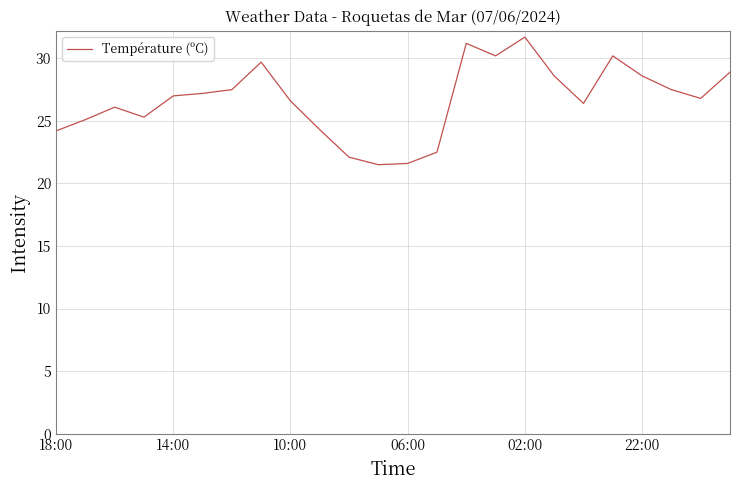

What is the difference between the maximum and minimum values?

10.2